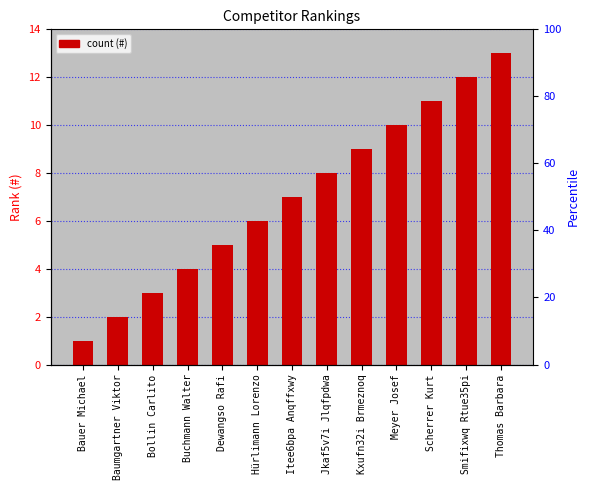

List the labels in order of value, smallest first.

Bauer Michael, Baumgartner Viktor, Bollin Carlito, Buchmann Walter, Dewangso Rafi, Hürlimann Lorenzo, Itee6bpa Anqffxwy, Jkaf5v7i Jlqfpdwa, Kxufn32i Brmeznoq, Meyer Josef, Scherrer Kurt, Smifixwq Rtue35pi, Thomas Barbara